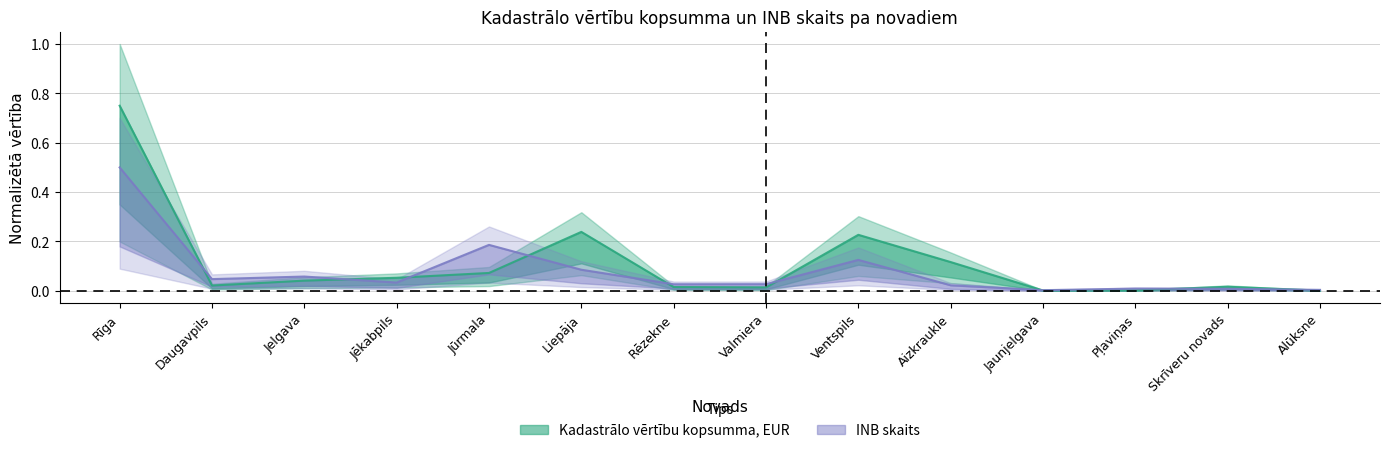

Which series changed the most between Jūrmala and Aizkraukle?

INB skaits